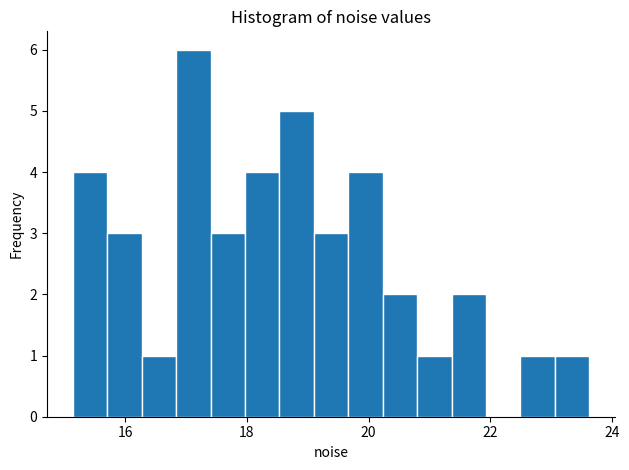

Around what value on the x-axis is the tallest bar? Give the approximate position of its centre, as read against the axis.

17.2